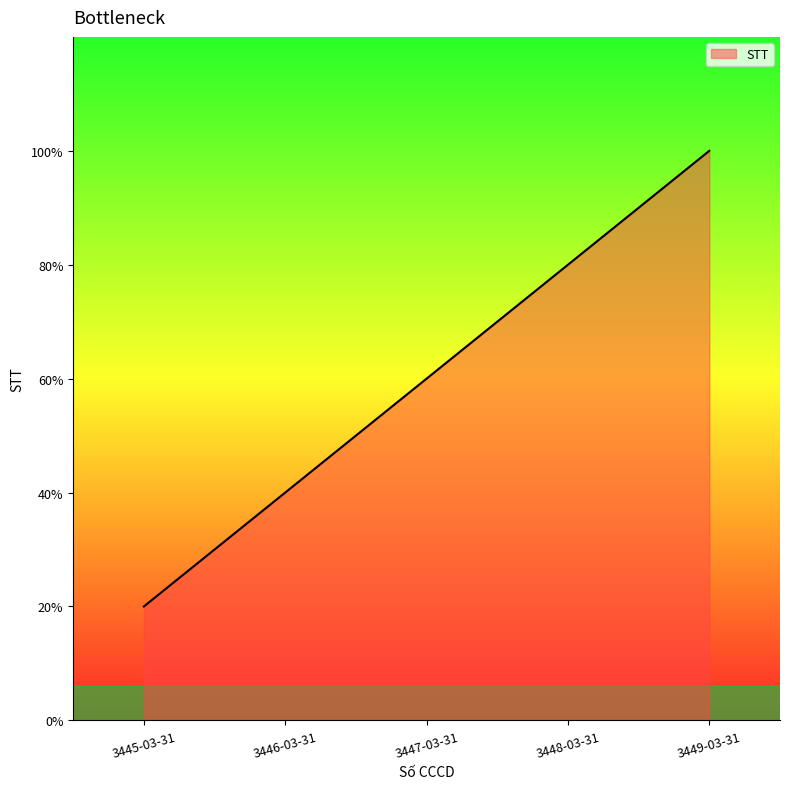

List the labels in order of value, largest first.

3449-03-31, 3448-03-31, 3447-03-31, 3446-03-31, 3445-03-31